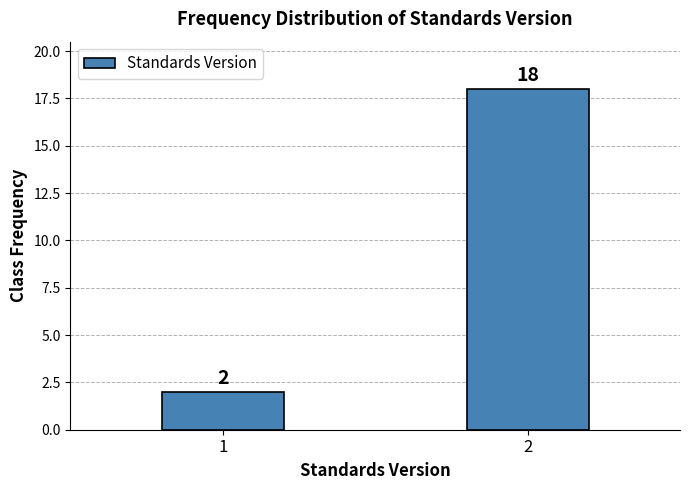

Reading left to right, transcribe all the data shown in this chart.

2	18